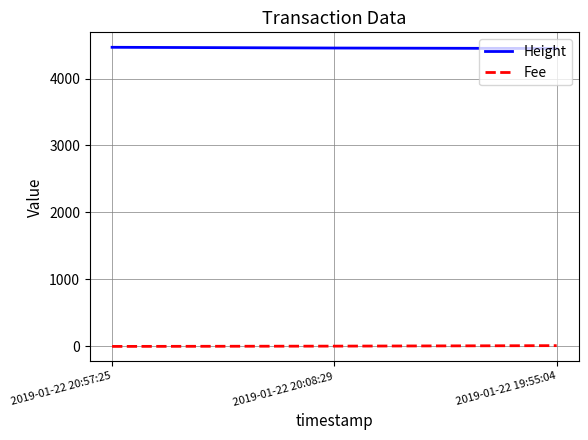

The Fee series shows 11.7 at 2019-01-22 19:55:04. True or false?

True